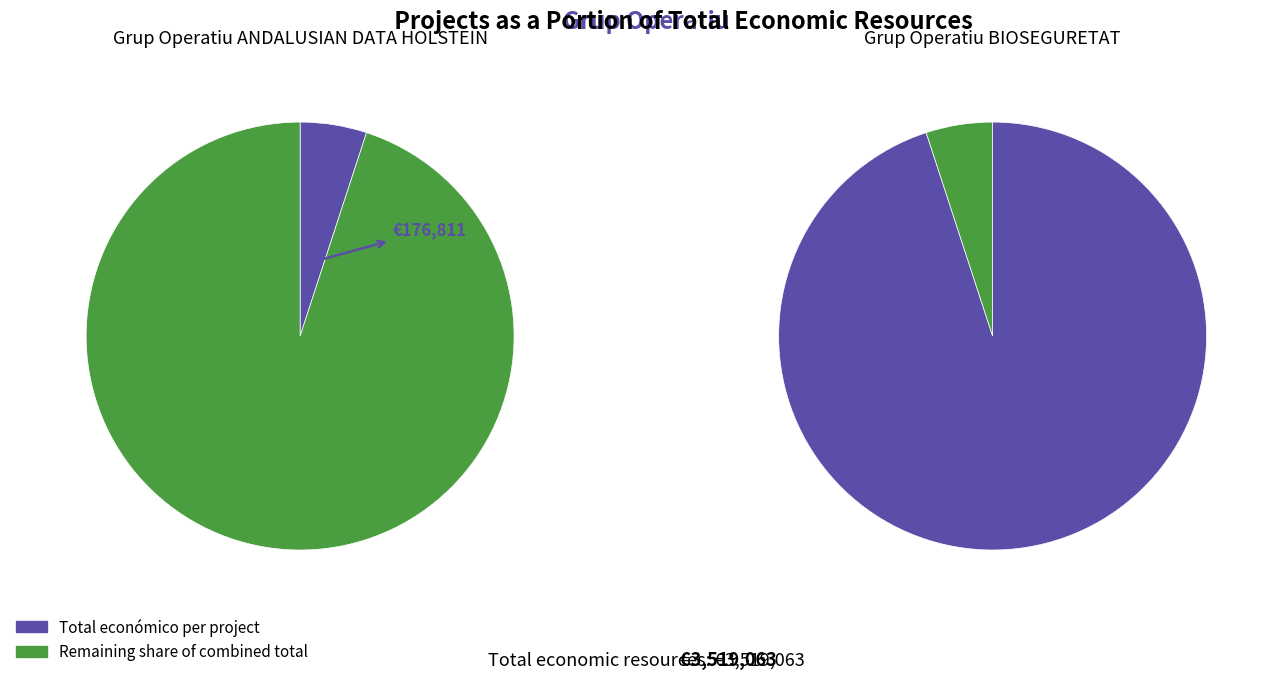

Is it true that Grup Operatiu ANDALUSIAN DATA HOLSTEIN is 1% of the pie?

False